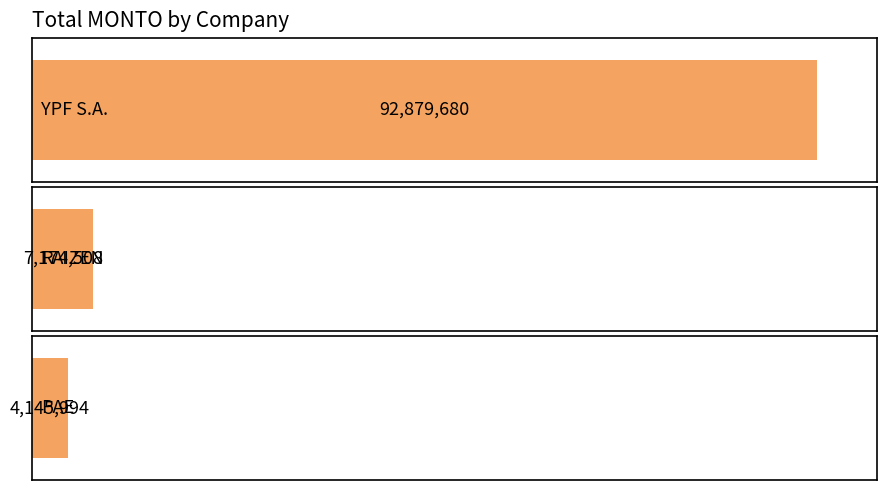

The chart shows a value of 7174508.3 at RAIZEN. True or false?

True